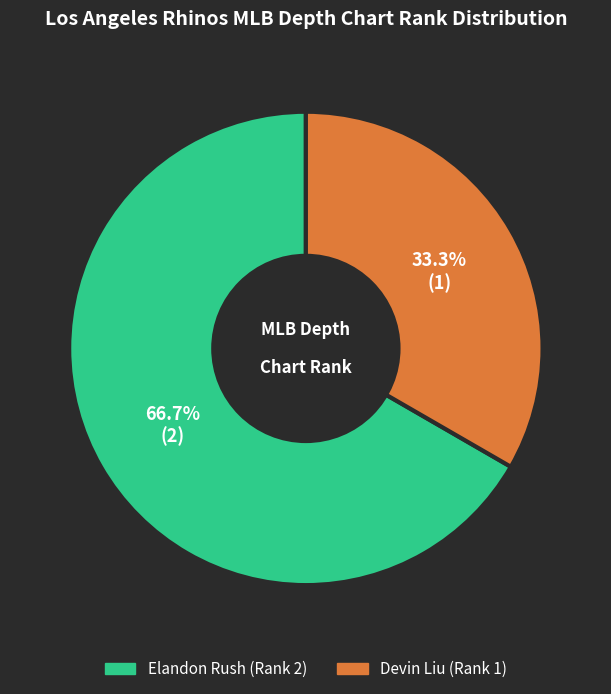

To the nearest percent, what is the difference between the Devin Liu and Elandon Rush slice percentages?

33%